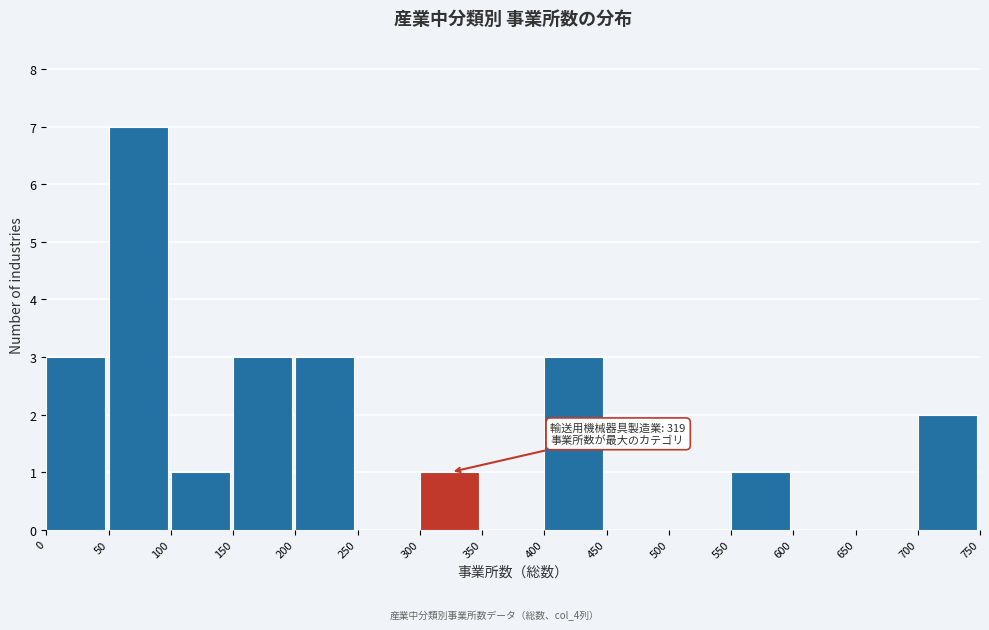

Over which range of the x-axis is the bar tallest?

50 to 100